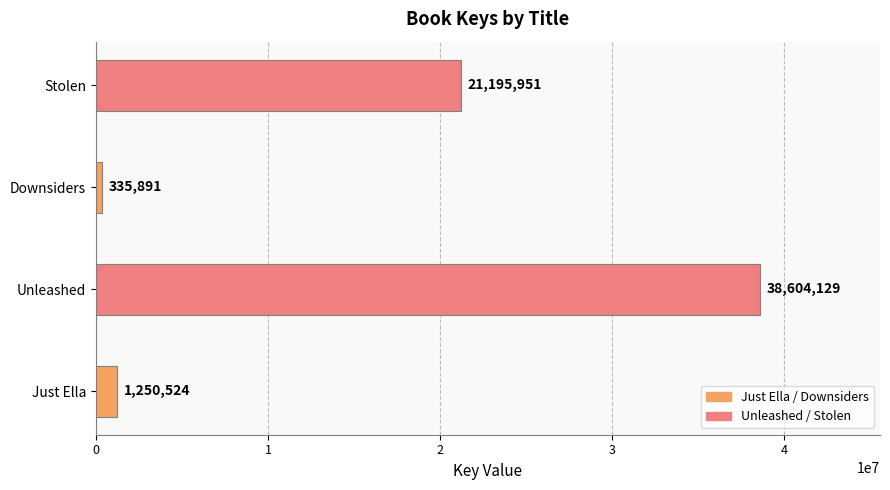

Rank the categories by value from lowest to highest.

Downsiders, Just Ella, Stolen, Unleashed